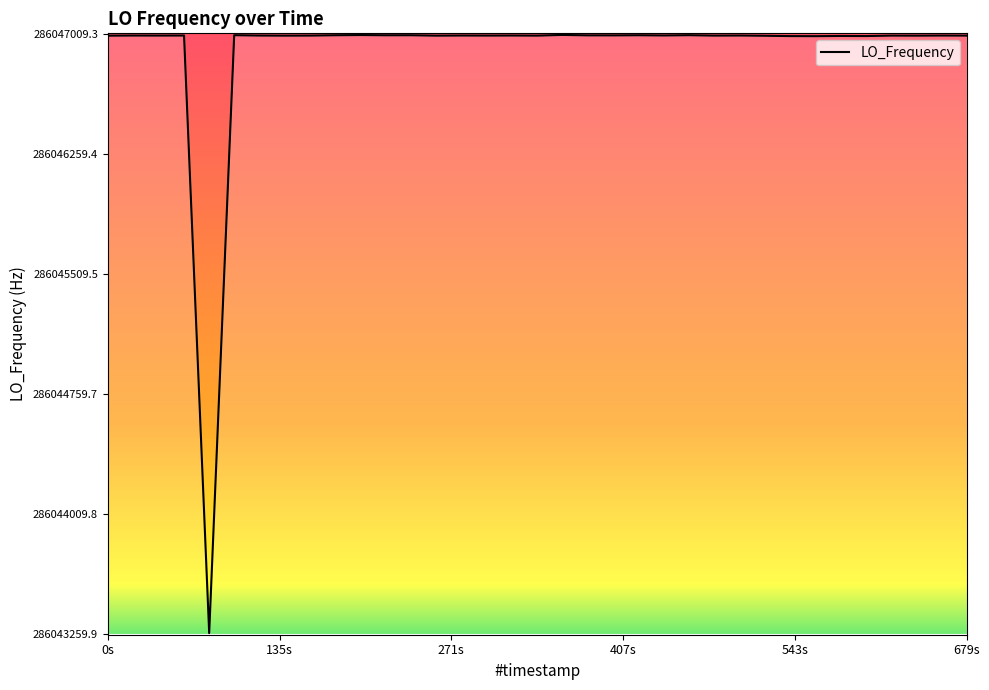

What is the maximum value shown in the chart?

286047004.3